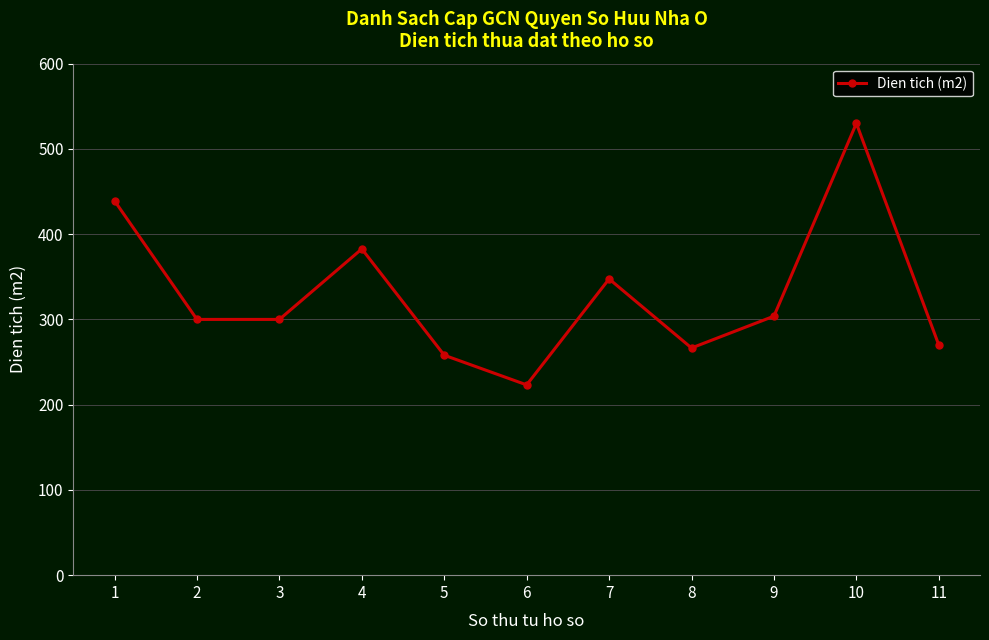

What is the greatest value displayed?

530.0